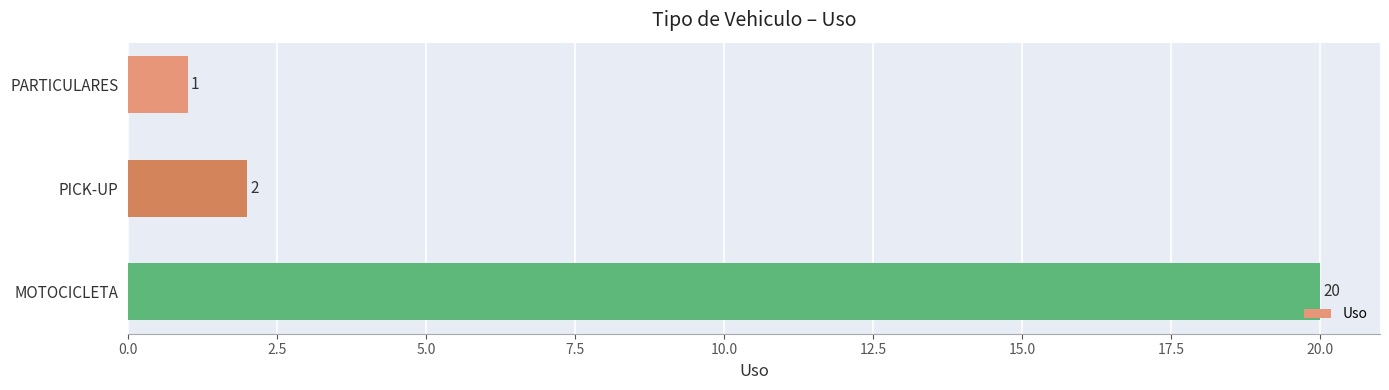

What is the sum of the values at PARTICULARES and PICK-UP?

3